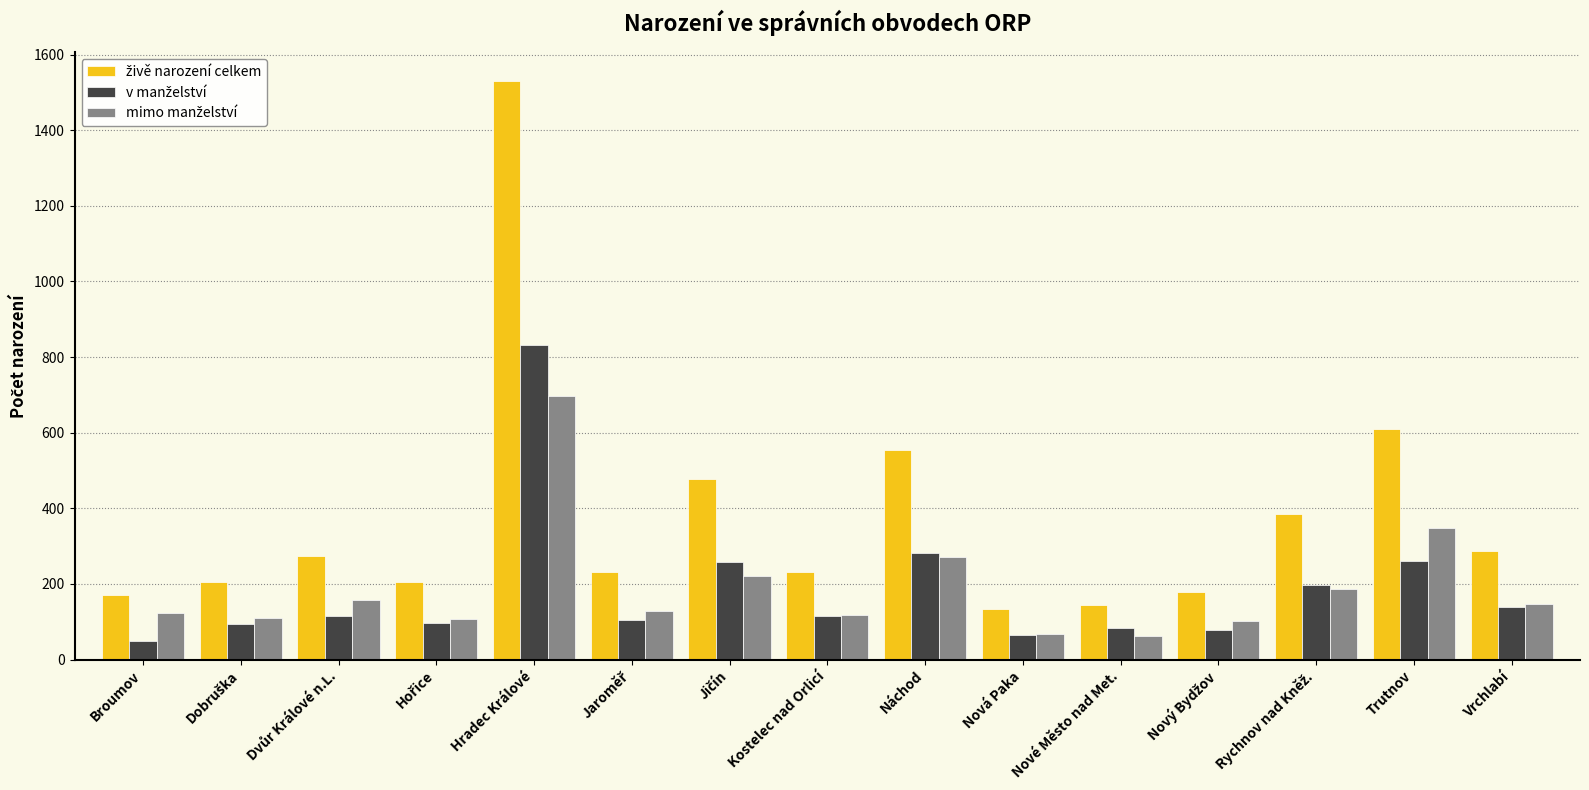

At which category is the sum across all series the highest?

Hradec Králové